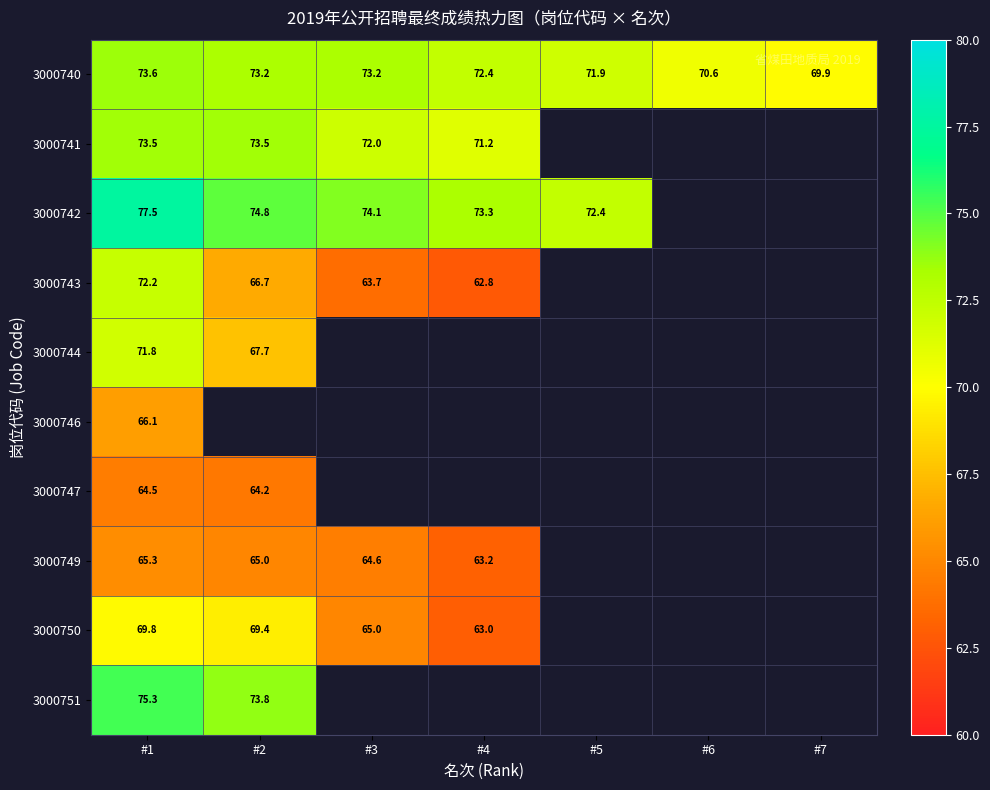

At which category does the chart reach its peak across all series?

#1